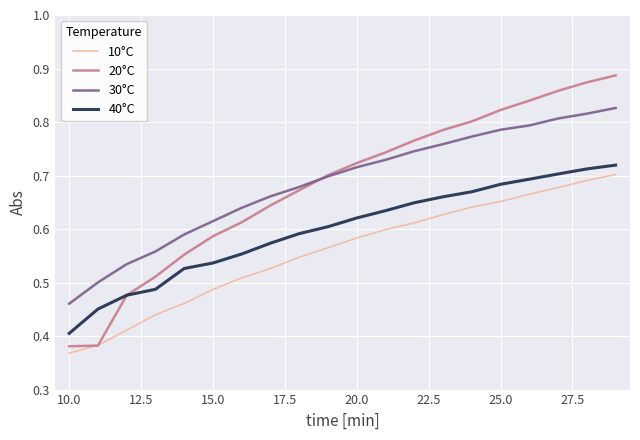

Which series has the largest range (max minus min)?

20°C